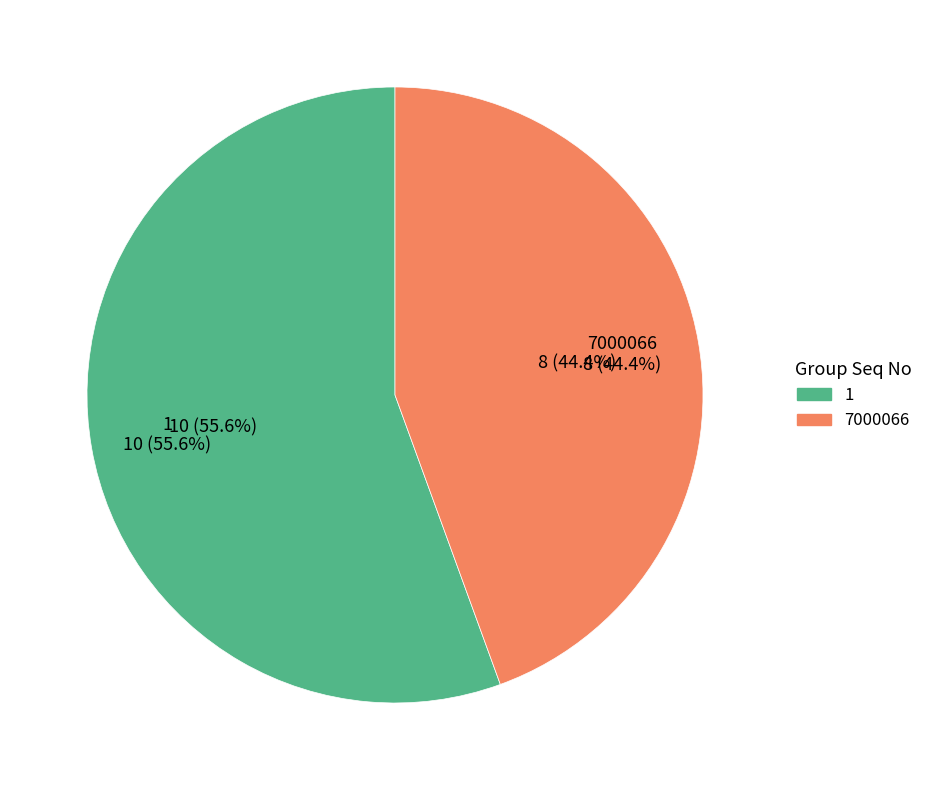

To the nearest percent, what is the combined percentage of 7000066 and 1?

100%